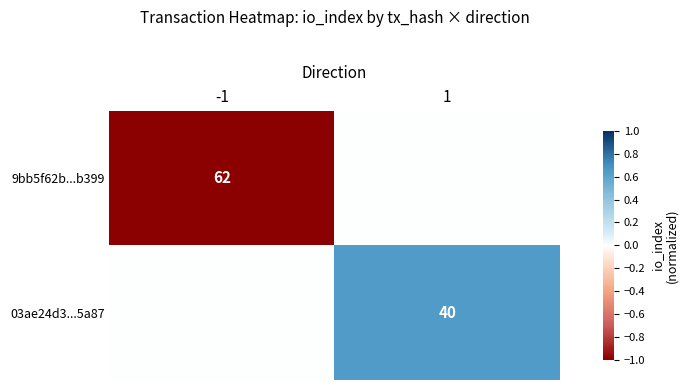

True or false: 03ae24d3...5a87 has a value of 65 at 1.

False